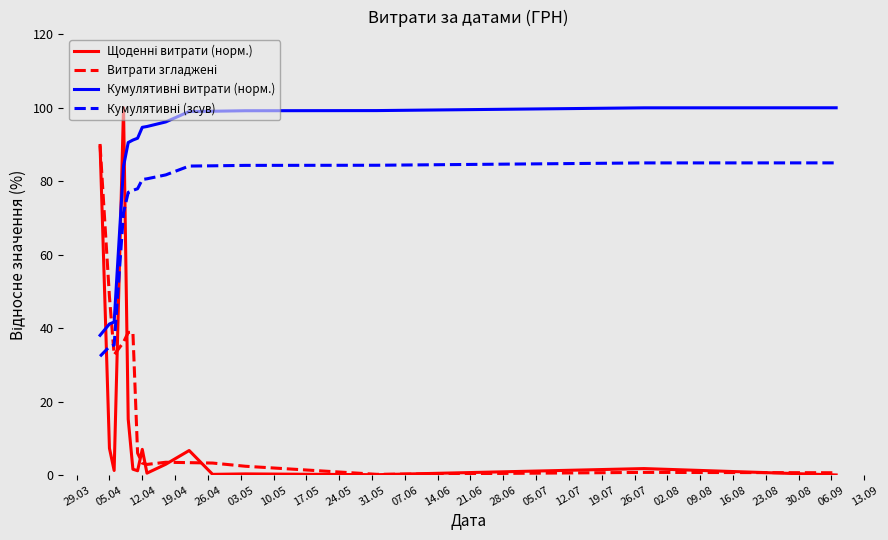

What is the greatest value displayed?

100.0